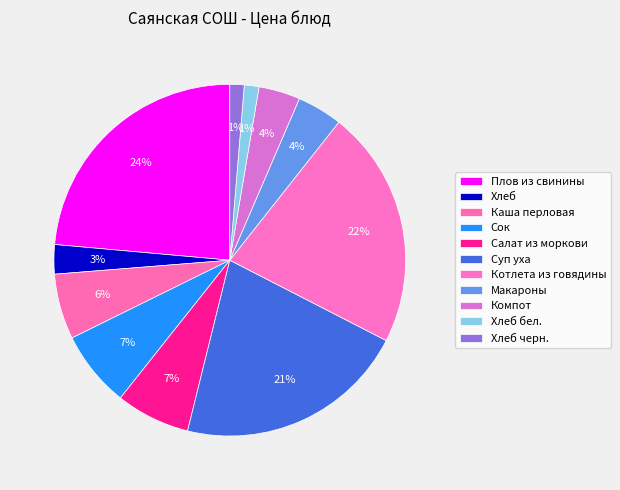

To the nearest percent, what percentage of the pie is Каша перловая?

6%